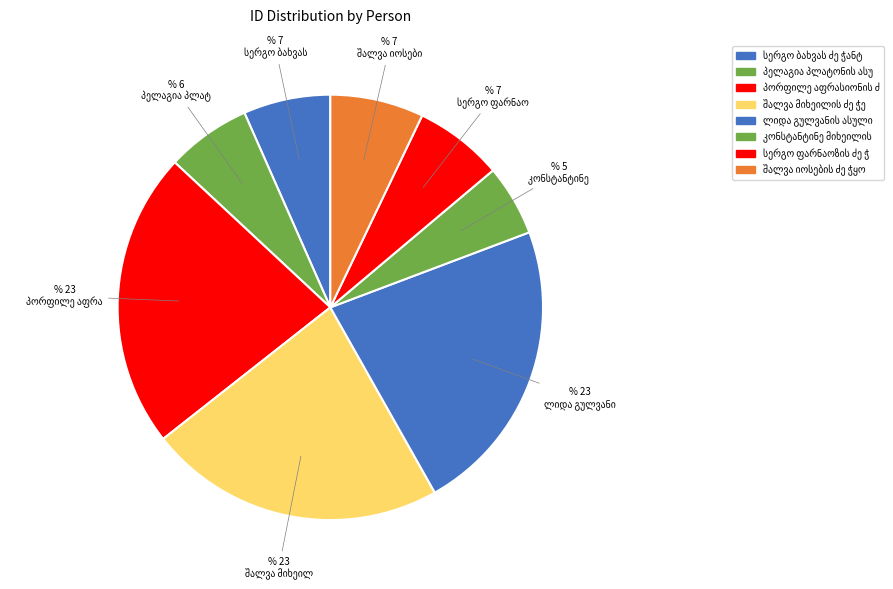

Is it true that შალვა მიხეილის ძე ჭელიძე is 9% of the pie?

False